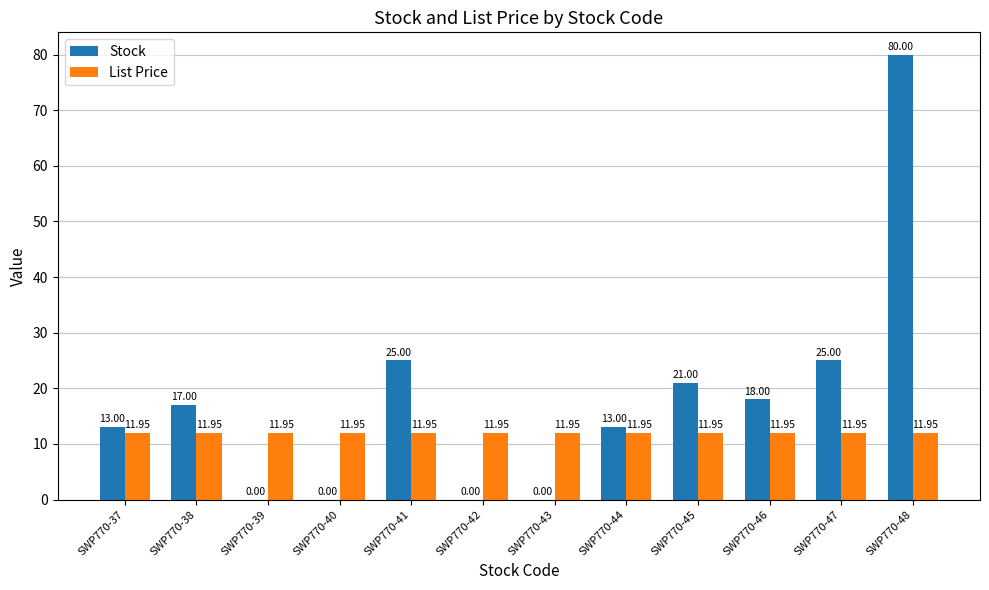

How many data points does each series have?

12